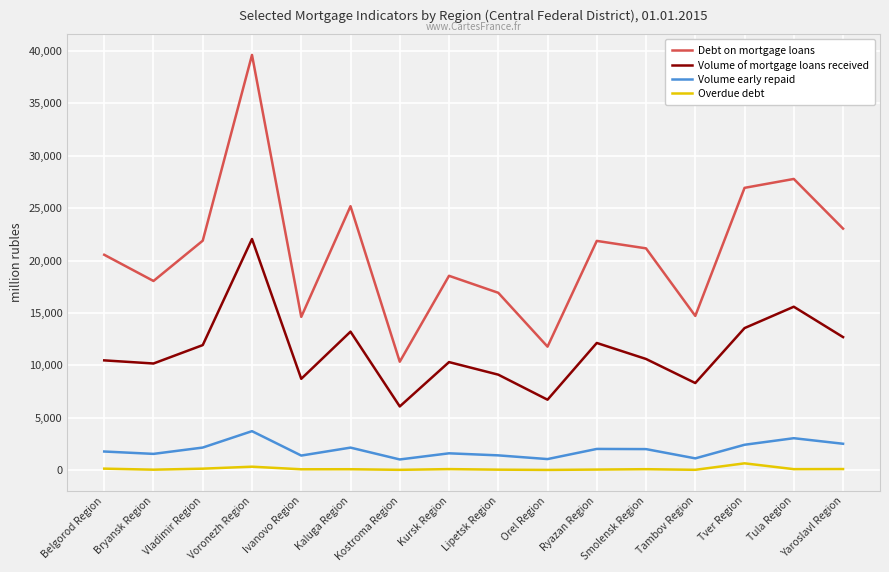

At which category is the sum across all series the highest?

Voronezh Region